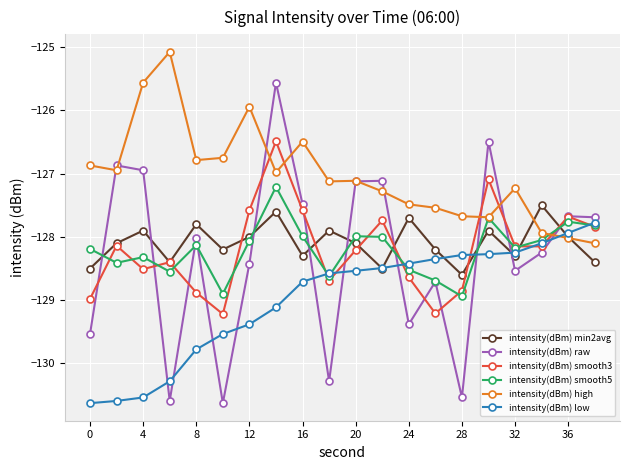

What is the minimum value shown in the chart?

-130.6